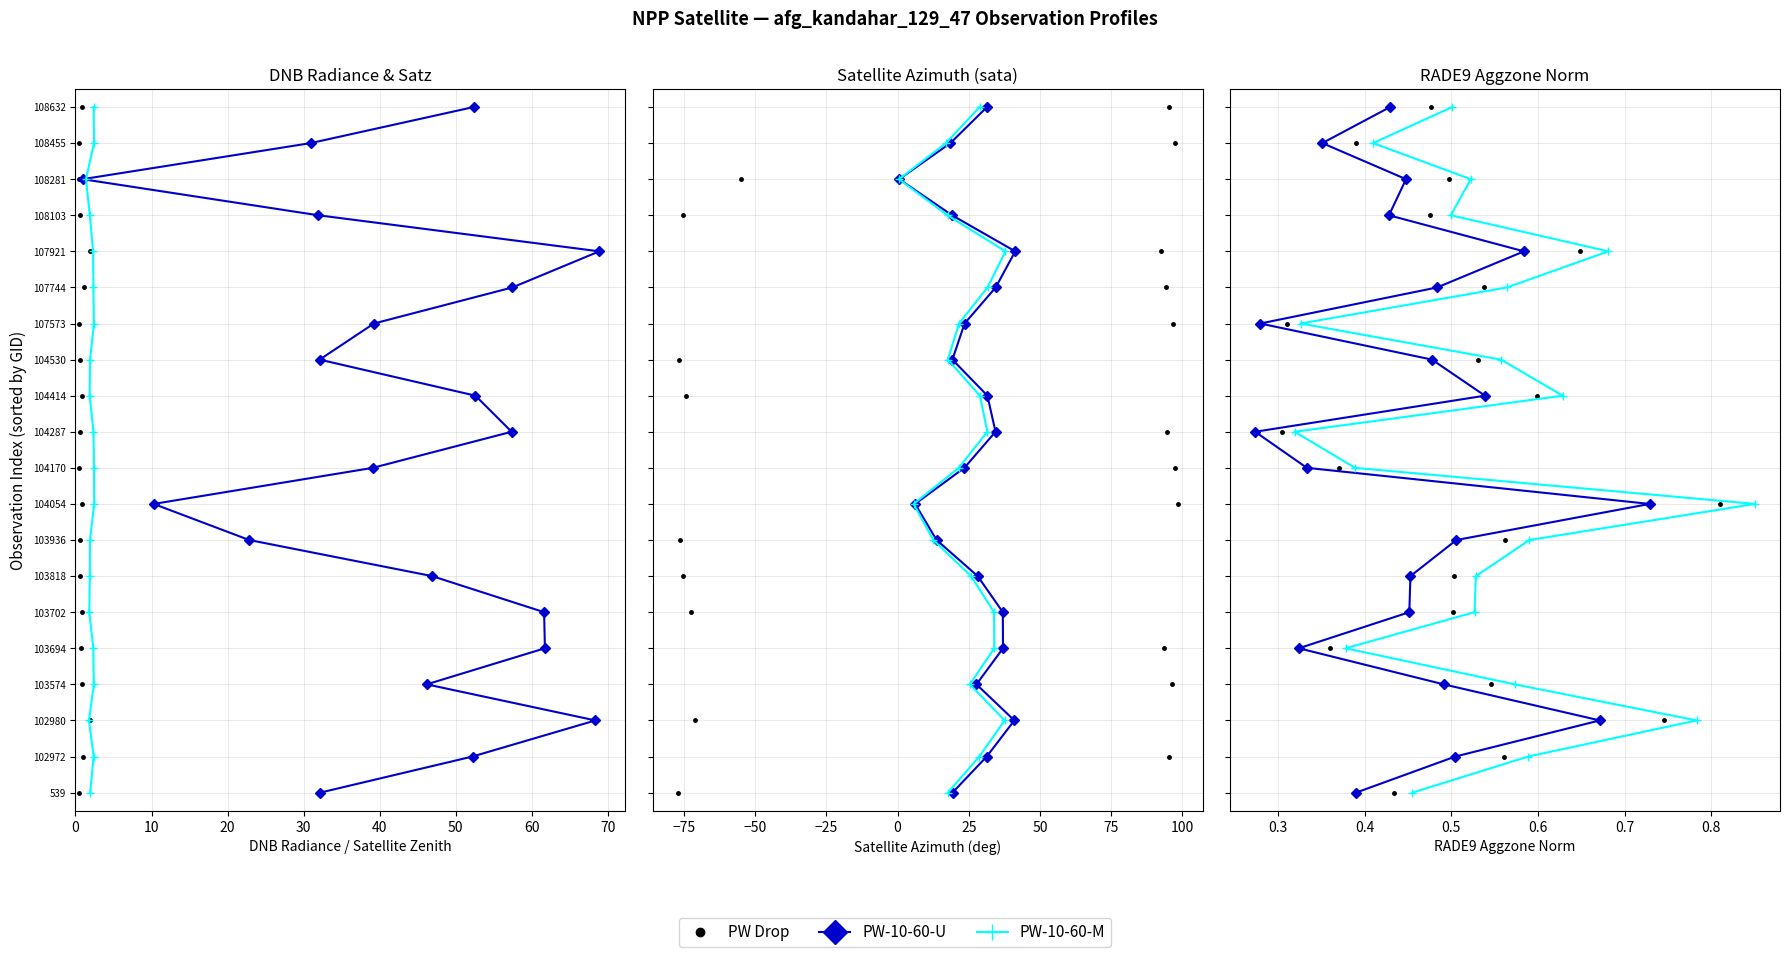

What is the average value of the PW-10-60-M series?

10